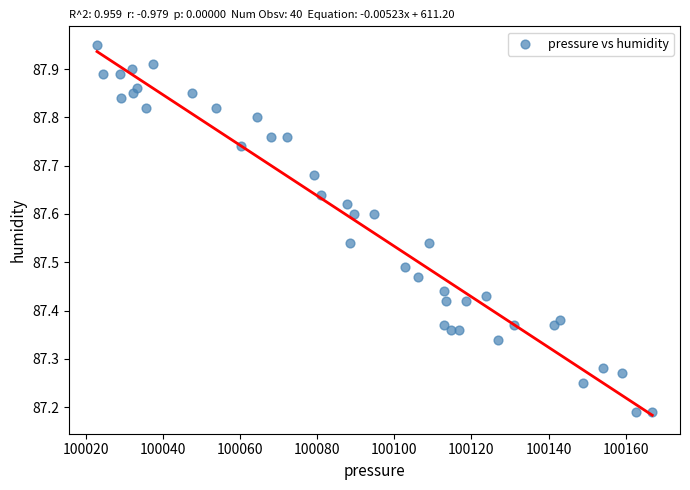

What is the range of Y values (max minus min)?

0.8